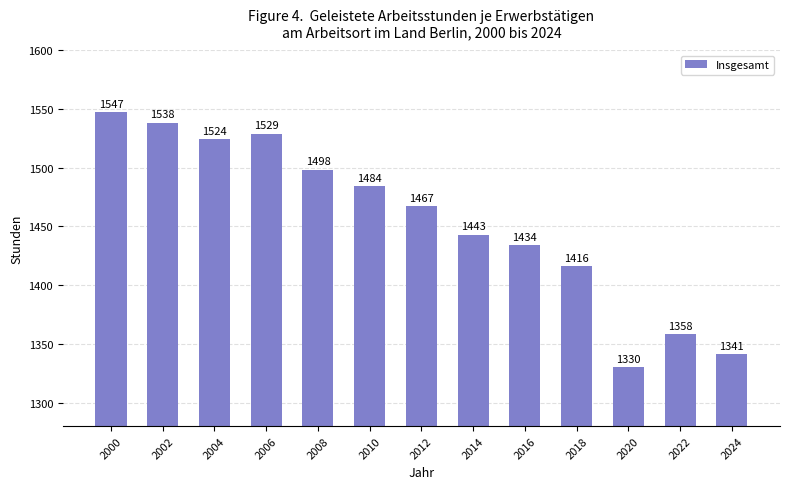

How many series are shown in this chart?

1